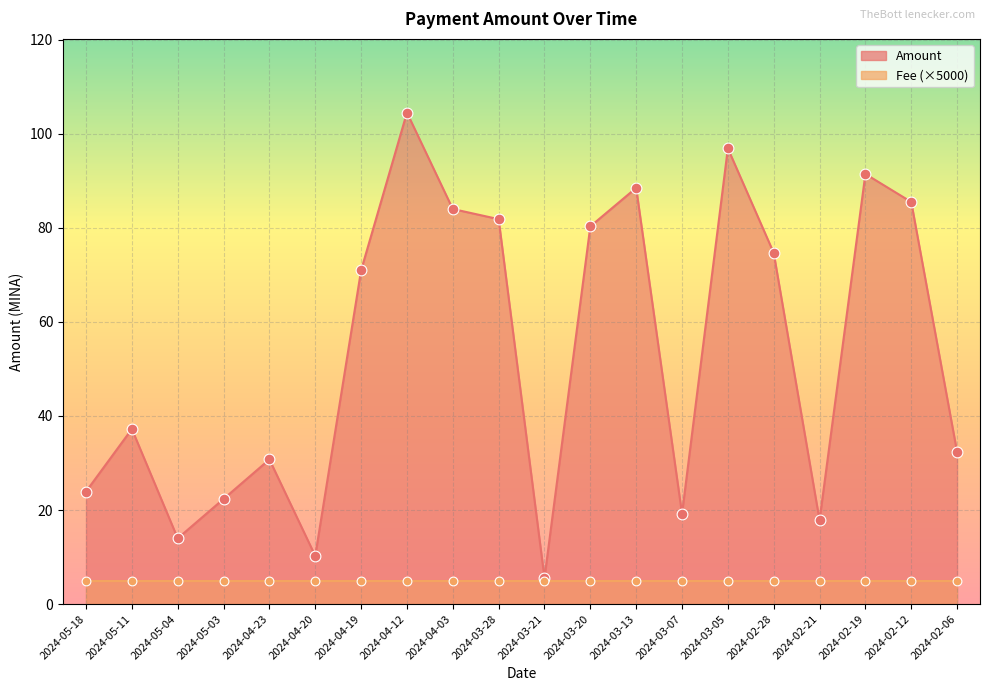

Approximately how many times larger is the value at 2024-02-21 compared to 2024-02-12?

0.2